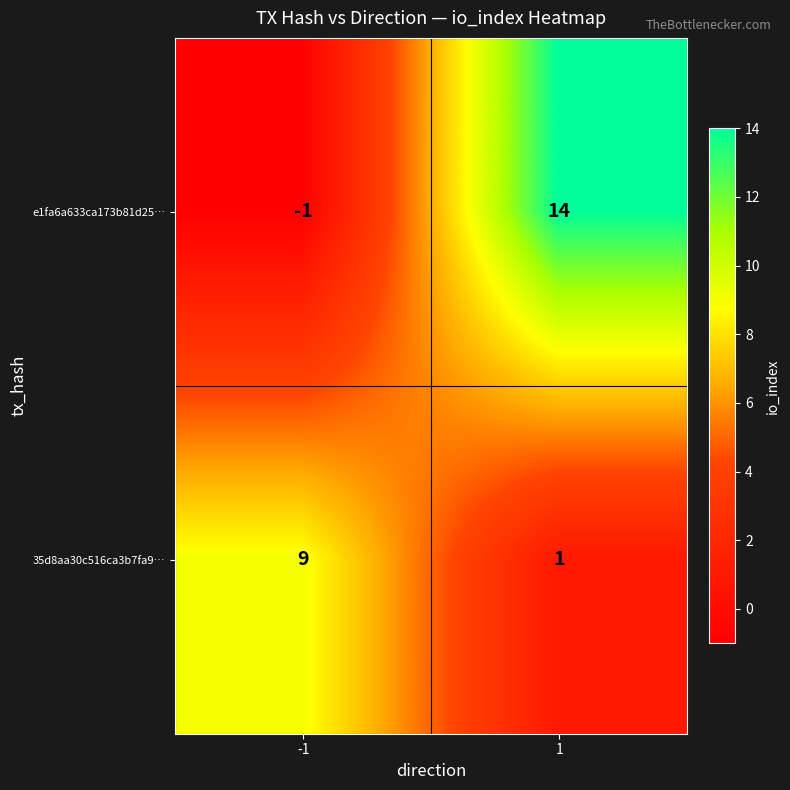

What is the greatest value displayed?

14